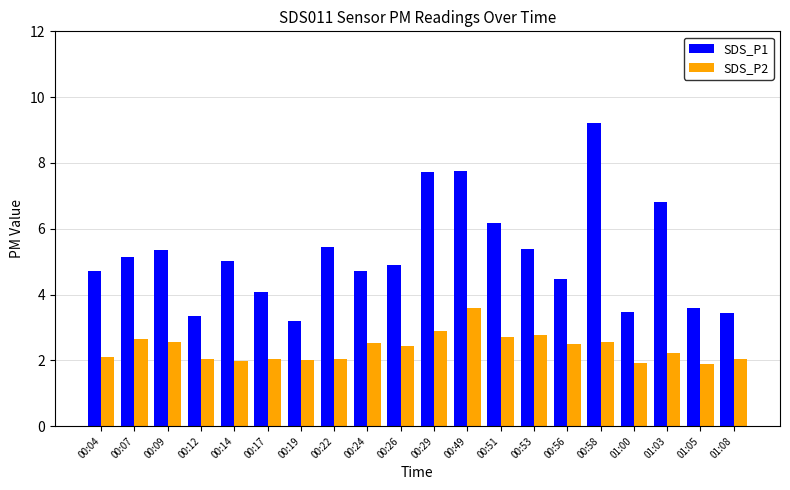

The SDS_P1 series shows 5.0 at 00:14. True or false?

True